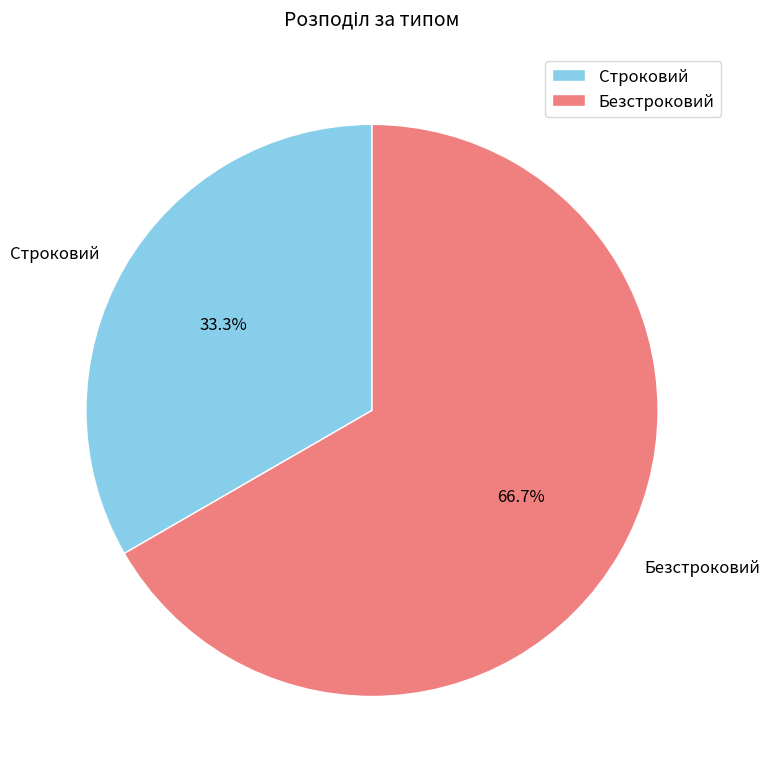

Combined, what portion of the pie is Безстроковий and Строковий?

100.0%